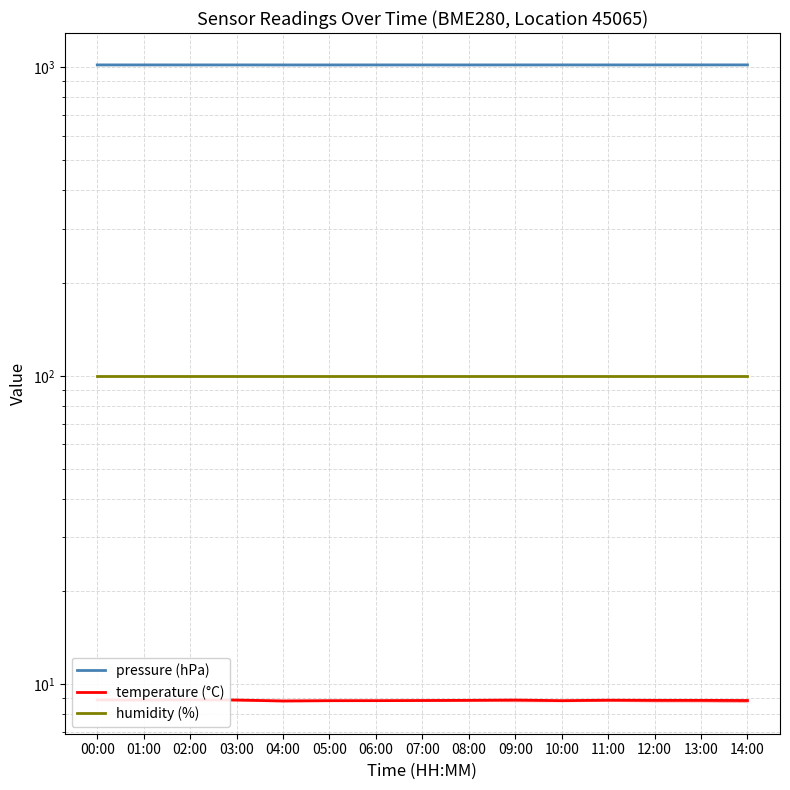

The humidity (%) series shows 148.6 at 00:00. True or false?

False